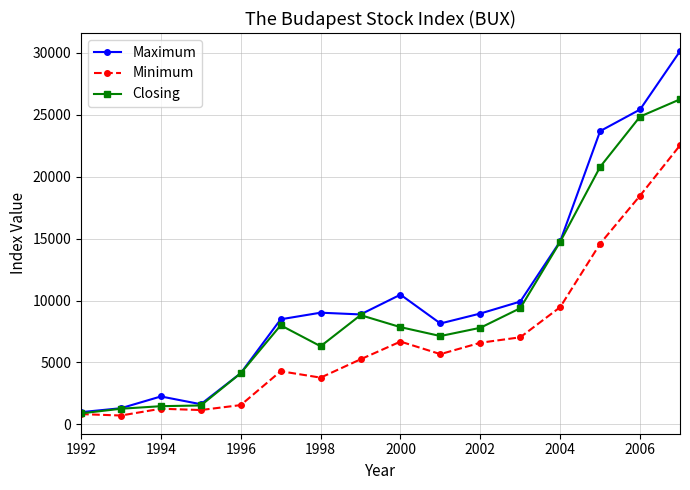

Is this an area chart (filled region under the line)?

No